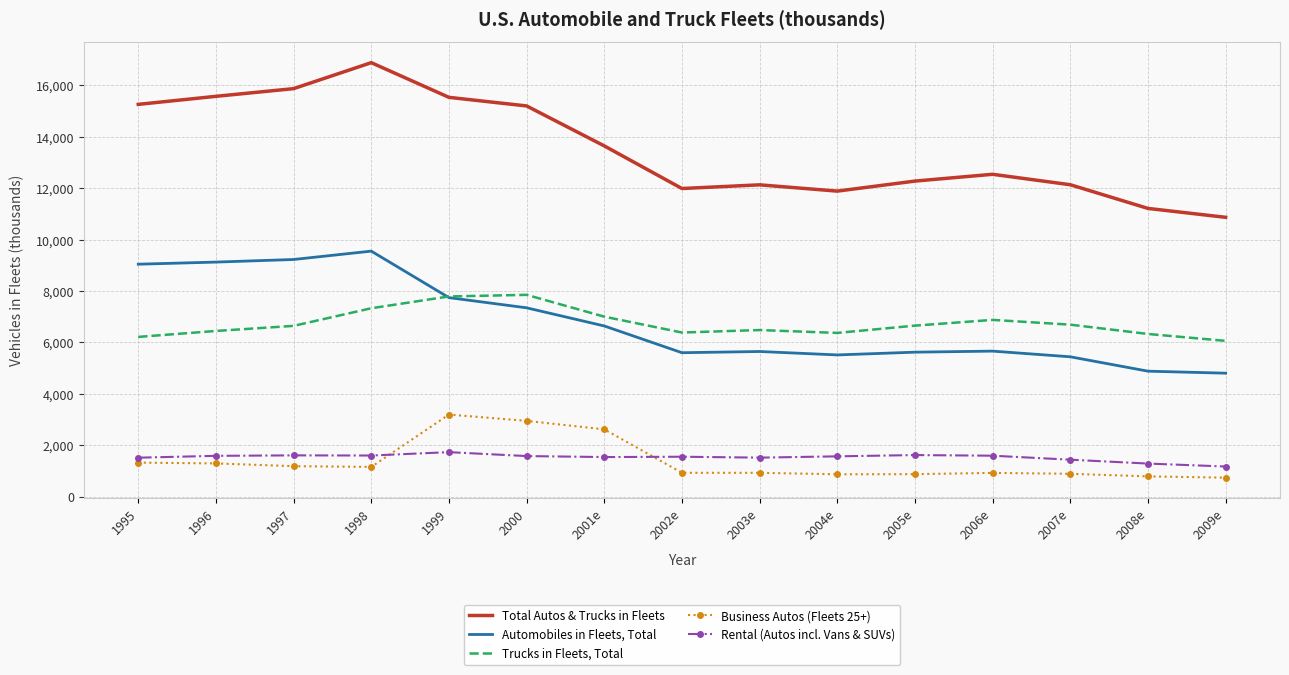

Between 2005e and 2009e, which series saw the biggest shift?

Total Autos & Trucks in Fleets